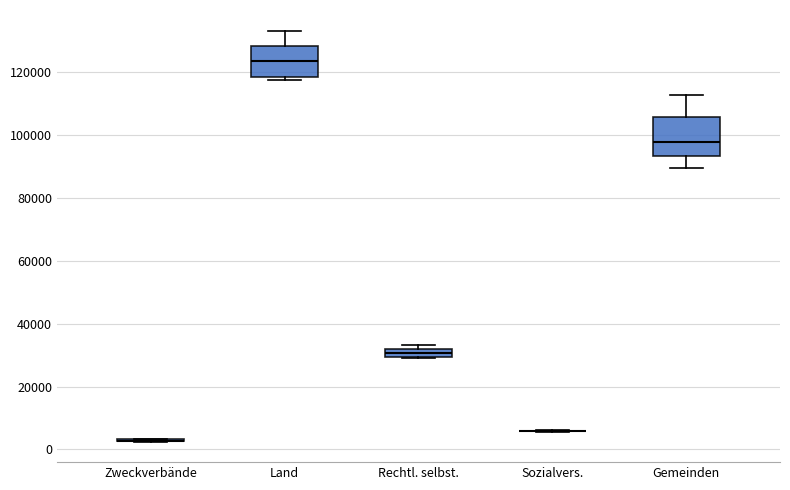

Where is the lower edge of the box for Gemeinden on the y-axis? The values are not printed on the chart, so give them approximately, as read against the axis.

94000